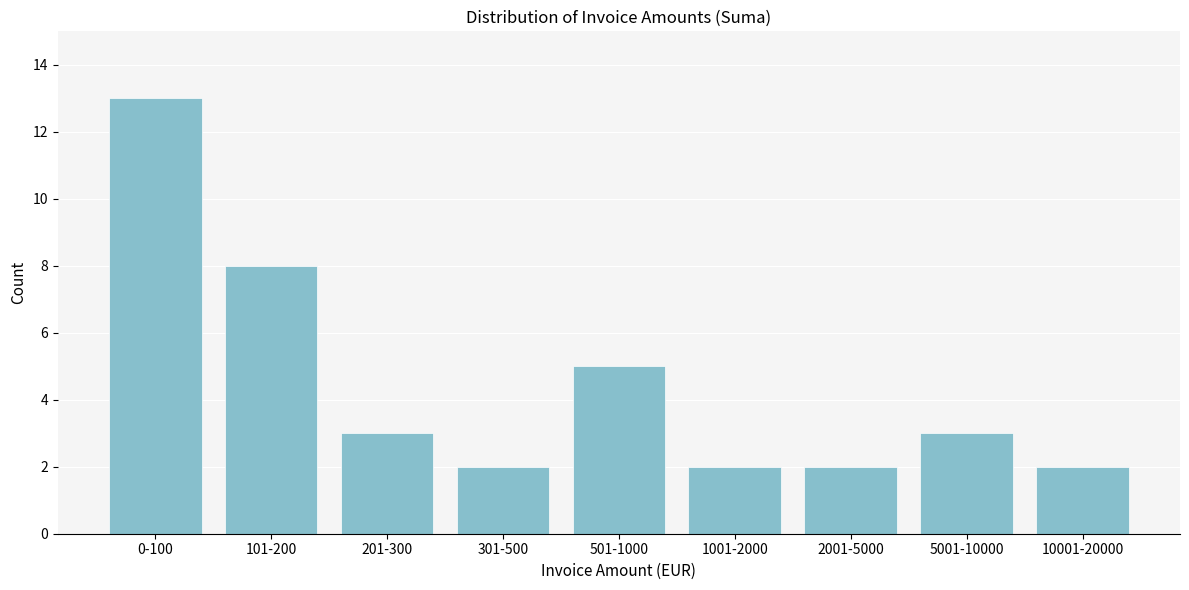

Reading right to left, what are all the values shown in this chart?

2	3	2	2	5	2	3	8	13